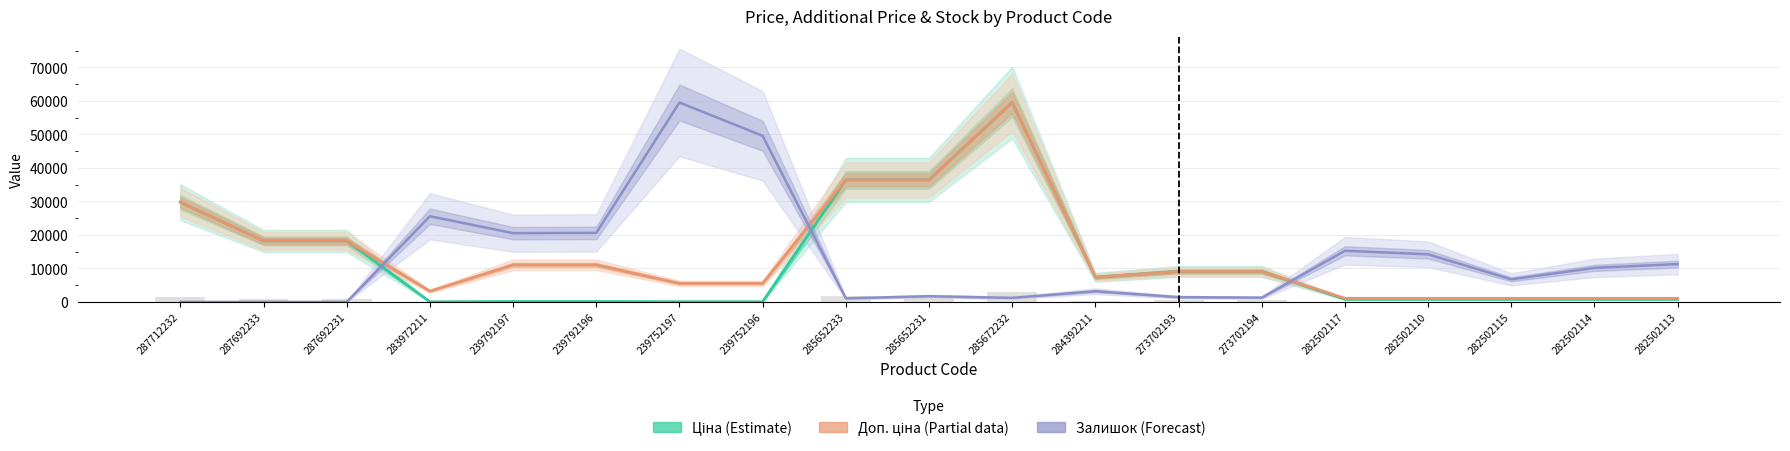

True or false: Залишок (Forecast) has a value of 0.0 at 287712232.

True